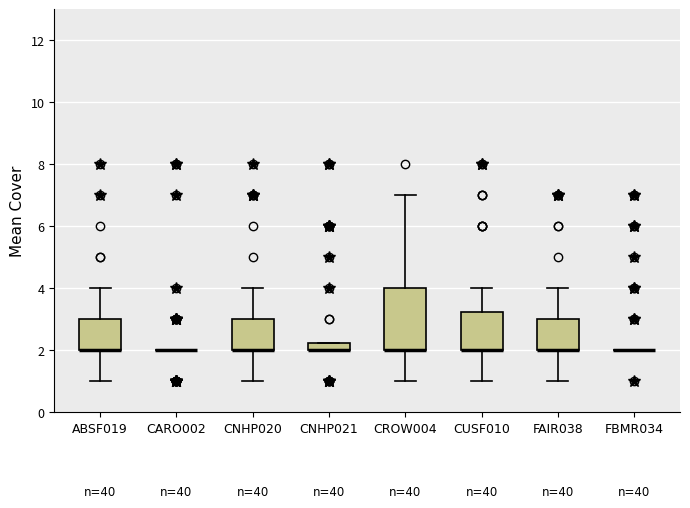

Where is the lower edge of the box for CUSF010 on the y-axis? The values are not printed on the chart, so give them approximately, as read against the axis.

2.0